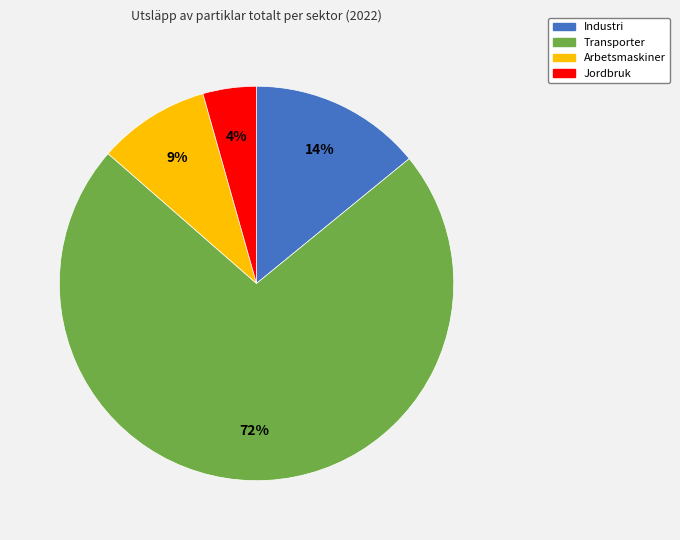

To the nearest percent, what is the average slice percentage?

25%